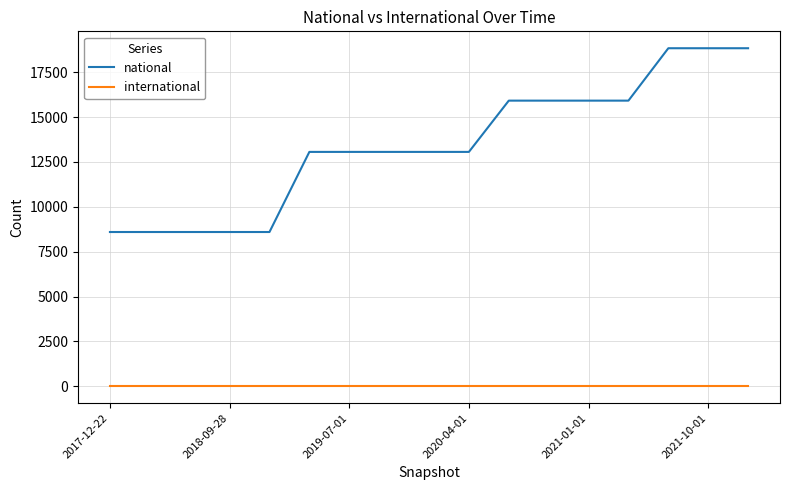

True or false: national and international intersect in this chart.

False